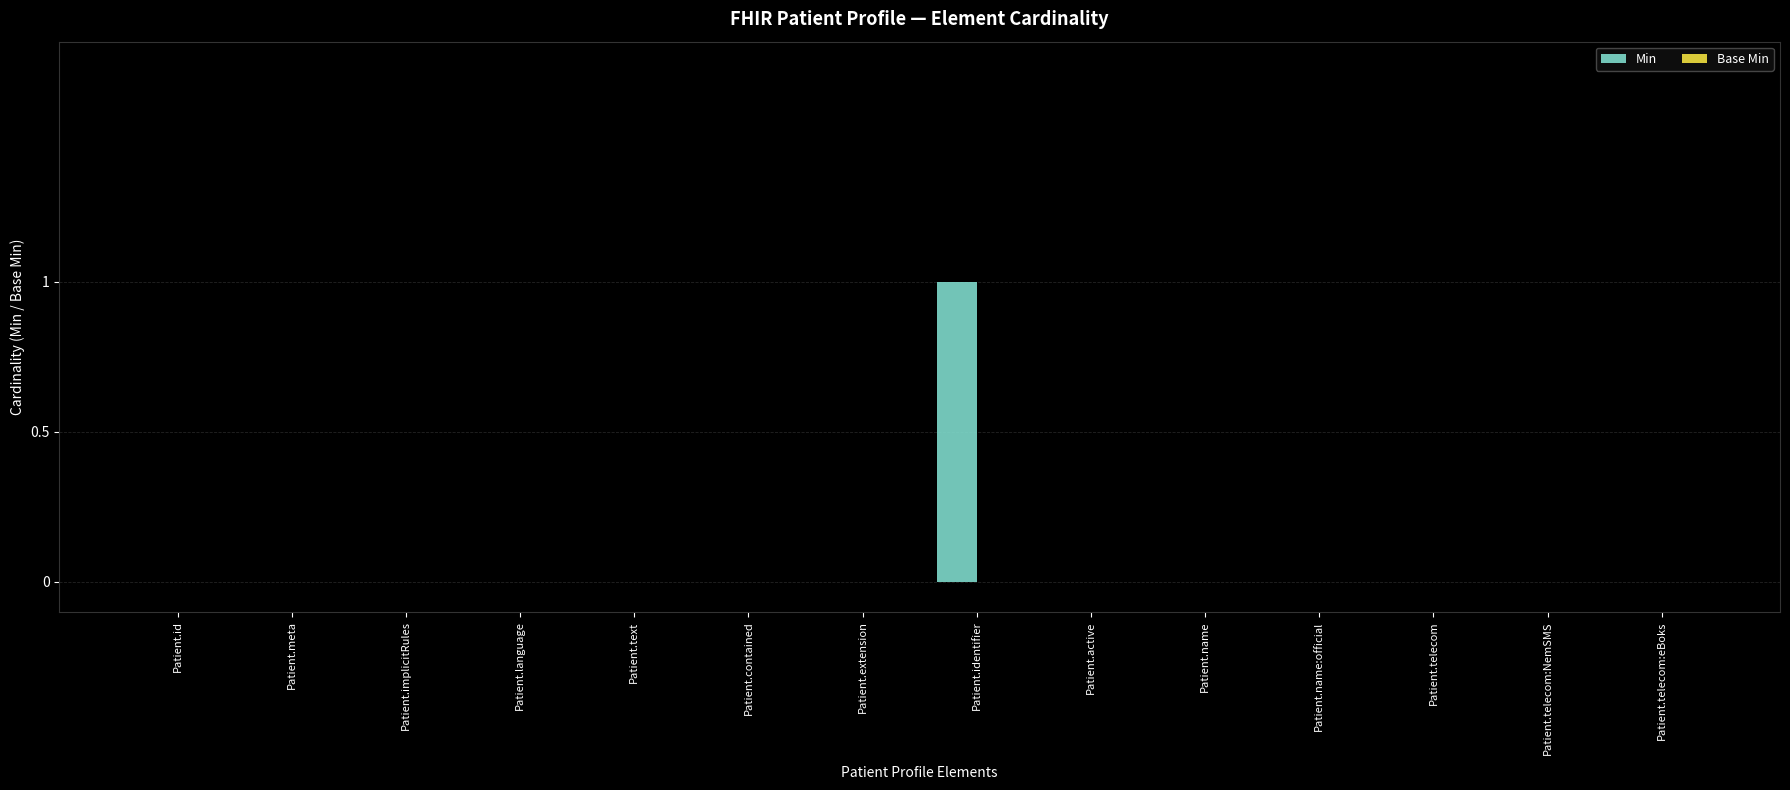

At which category does the chart reach its peak across all series?

Patient.identifier